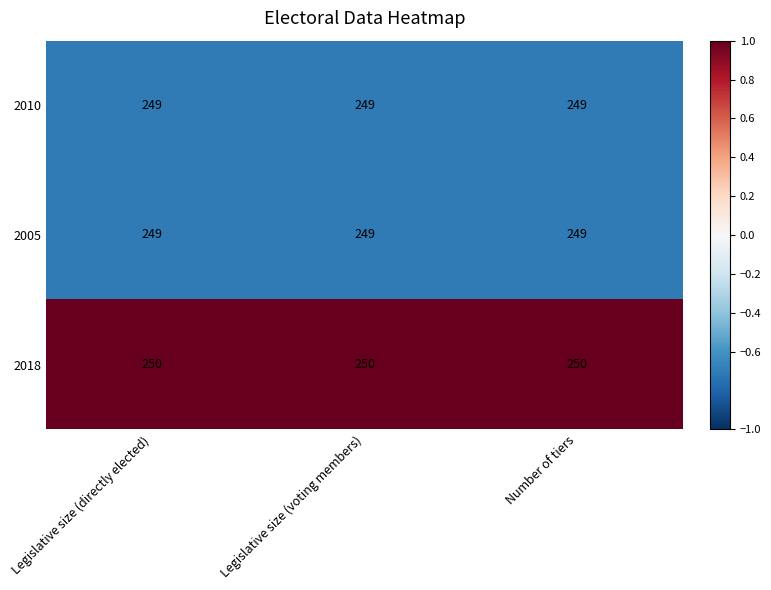

The 2005 series shows 249 at Number of tiers. True or false?

True